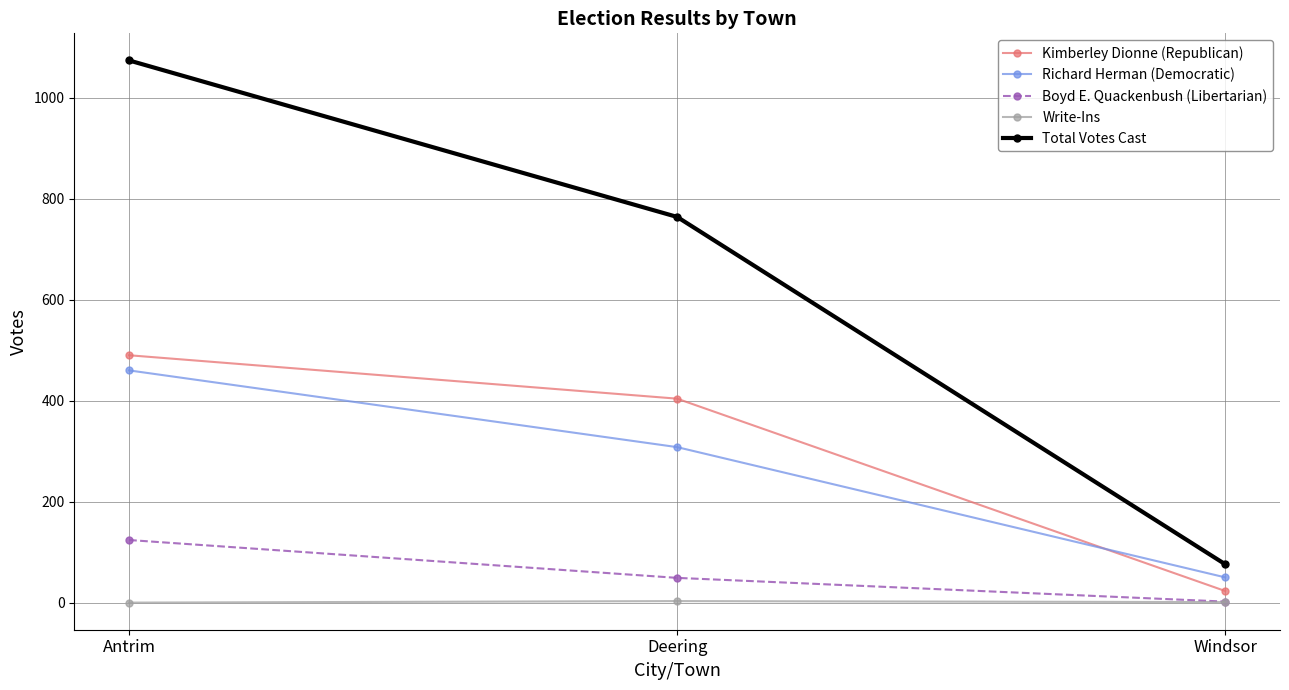

What is the minimum value for Richard Herman (Democratic)?

50